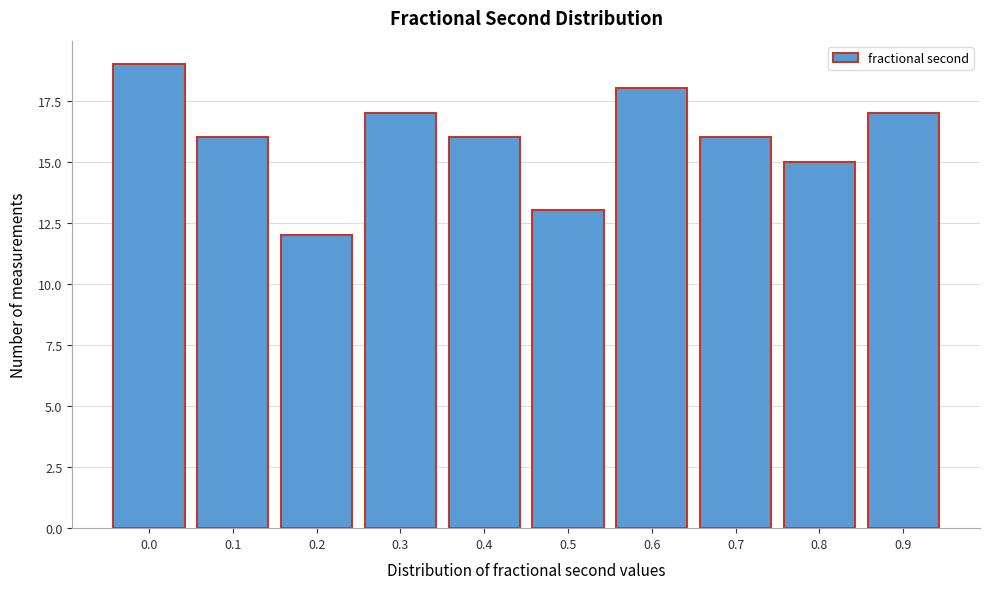

Reading right to left, transcribe all the data shown in this chart.

17	15	16	18	13	16	17	12	16	19